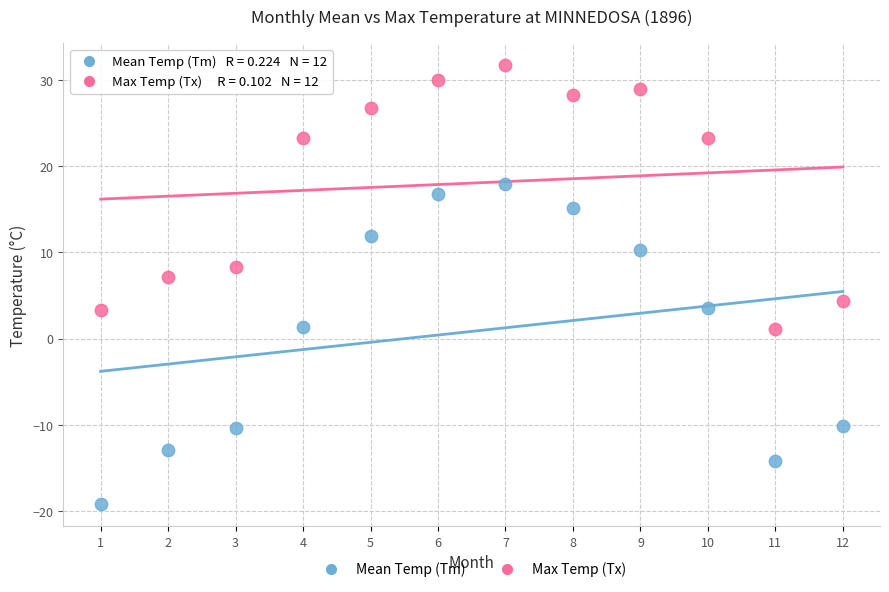

Across all data points, what is the range of X values (max minus min)?

11.0